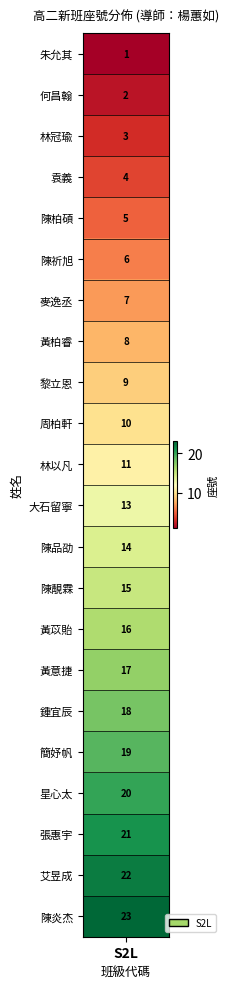

What is the sum of all values?

264